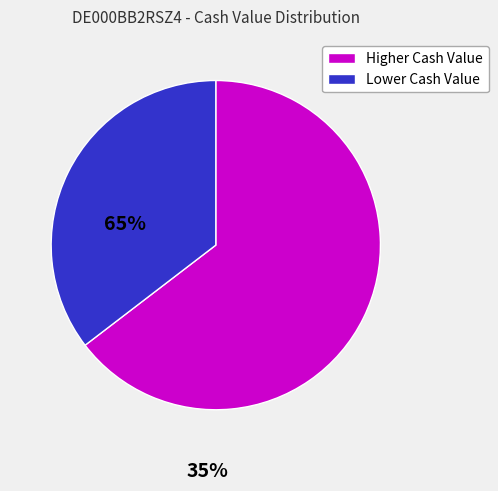

Is there a majority slice in this chart?

Yes